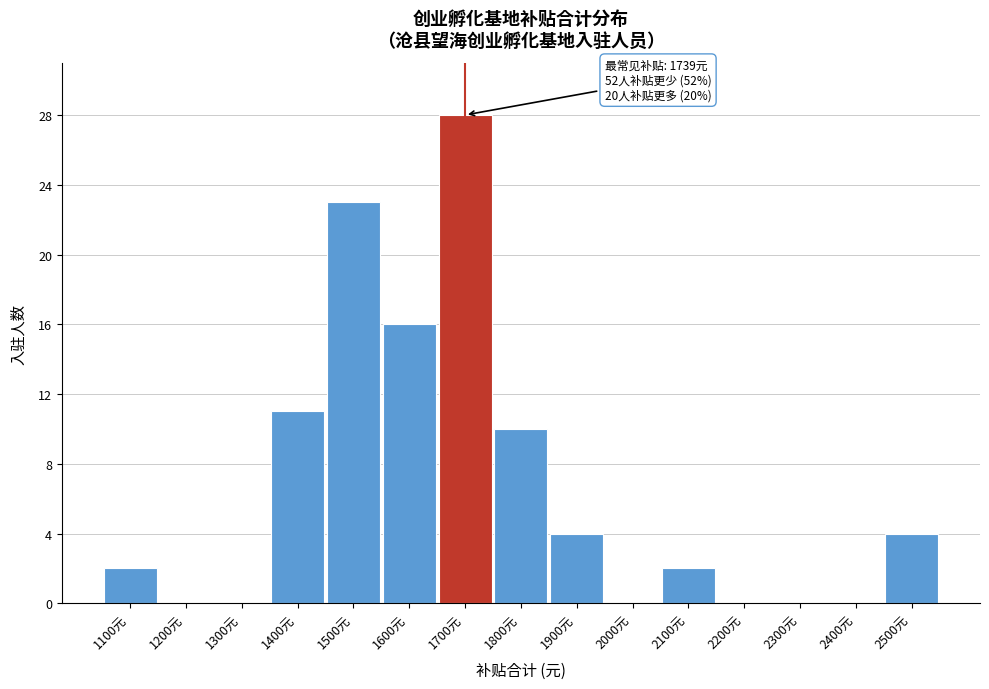

Reading left to right, transcribe all the data shown in this chart.

1100元=2	1200元=0	1300元=0	1400元=11	1500元=23	1600元=16	1700元=28	1800元=10	1900元=4	2000元=0	2100元=2	2200元=0	2300元=0	2400元=0	2500元=4